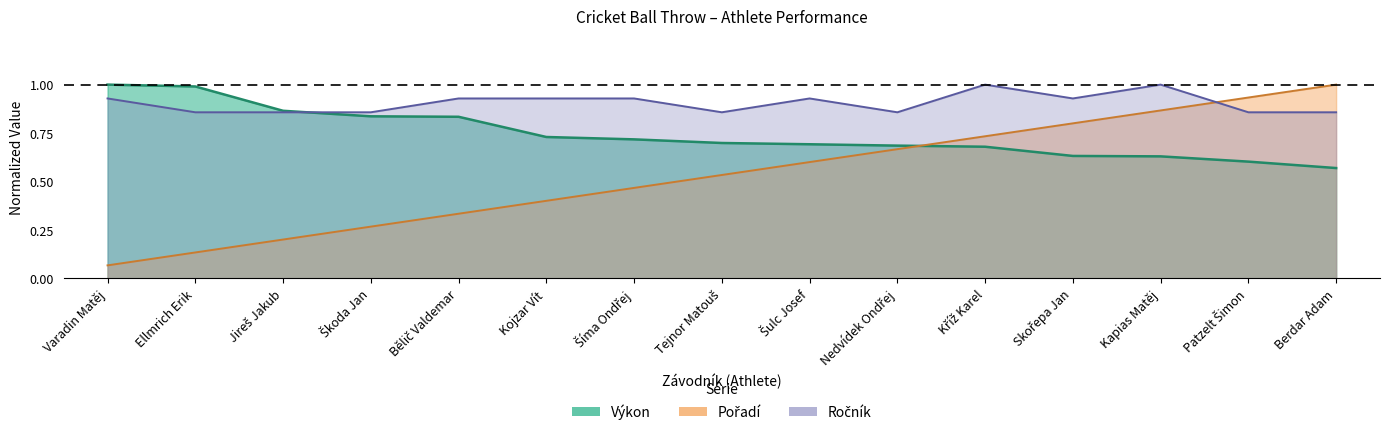

Reading left to right, list all the values displayed in this chart.

Výkon: 1.0	1.0	0.9	0.8	0.8	0.7	0.7	0.7	0.7	0.7	0.7	0.6	0.6	0.6	0.6
Pořadí: 0.1	0.1	0.2	0.3	0.3	0.4	0.5	0.5	0.6	0.7	0.7	0.8	0.9	0.9	1.0
Ročník: 0.9	0.9	0.9	0.9	0.9	0.9	0.9	0.9	0.9	0.9	1.0	0.9	1.0	0.9	0.9